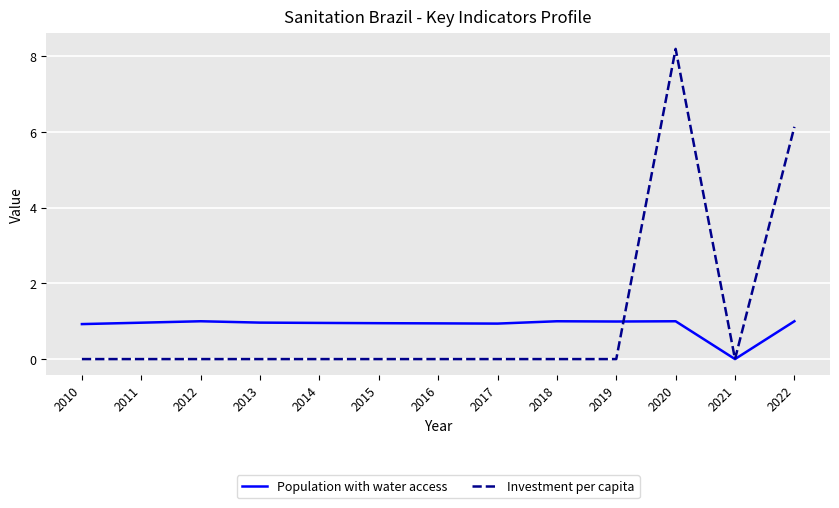

What is the difference between the highest and lowest values at 2014?

1.0